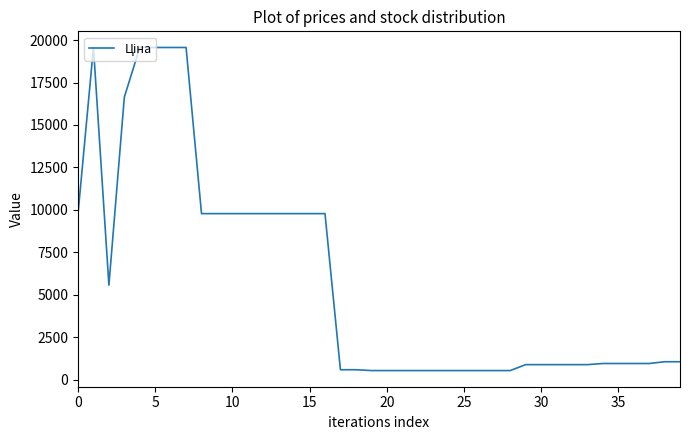

What is the maximum value shown in the chart?

19564.9